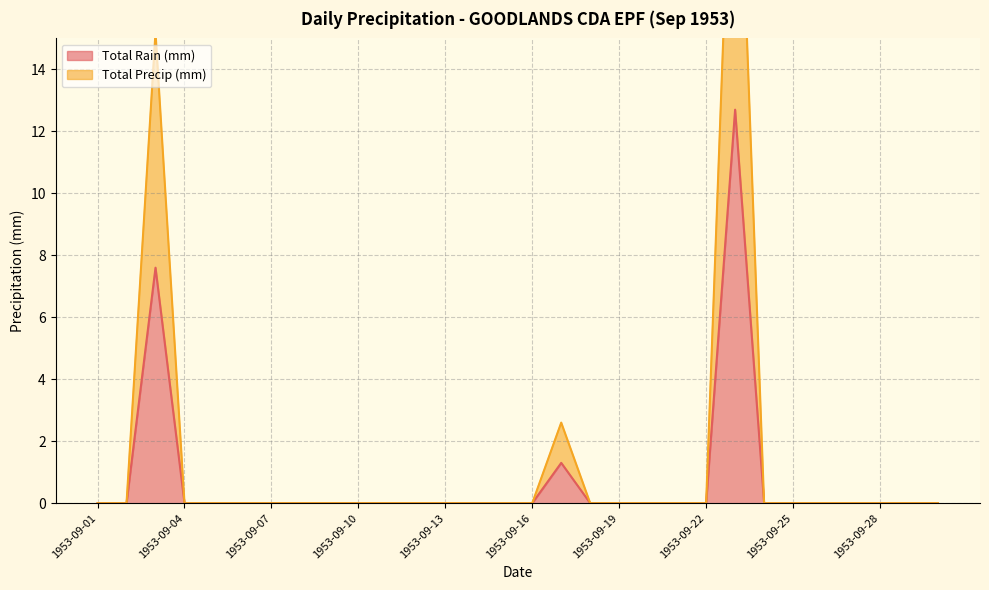

Where is the first local maximum for Total Precip (mm)?

1953-09-03